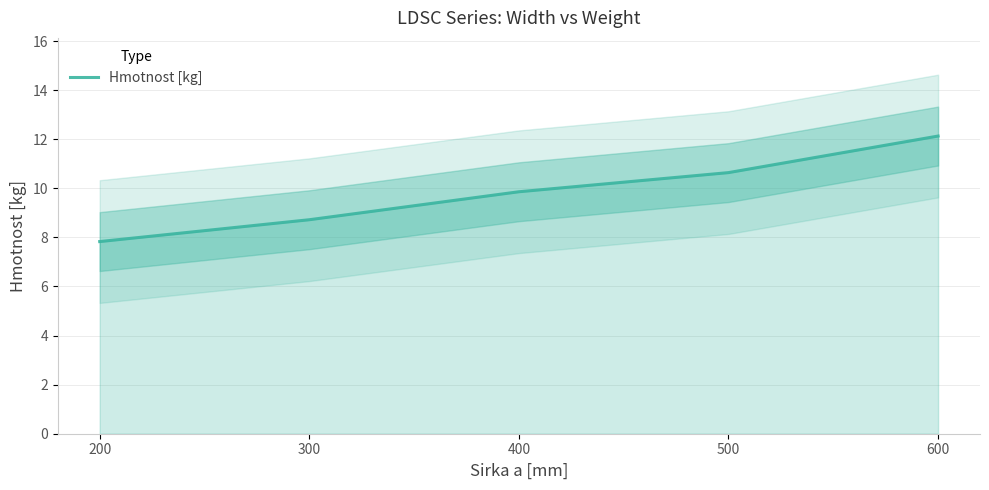

Where does the data first go above 9?

400